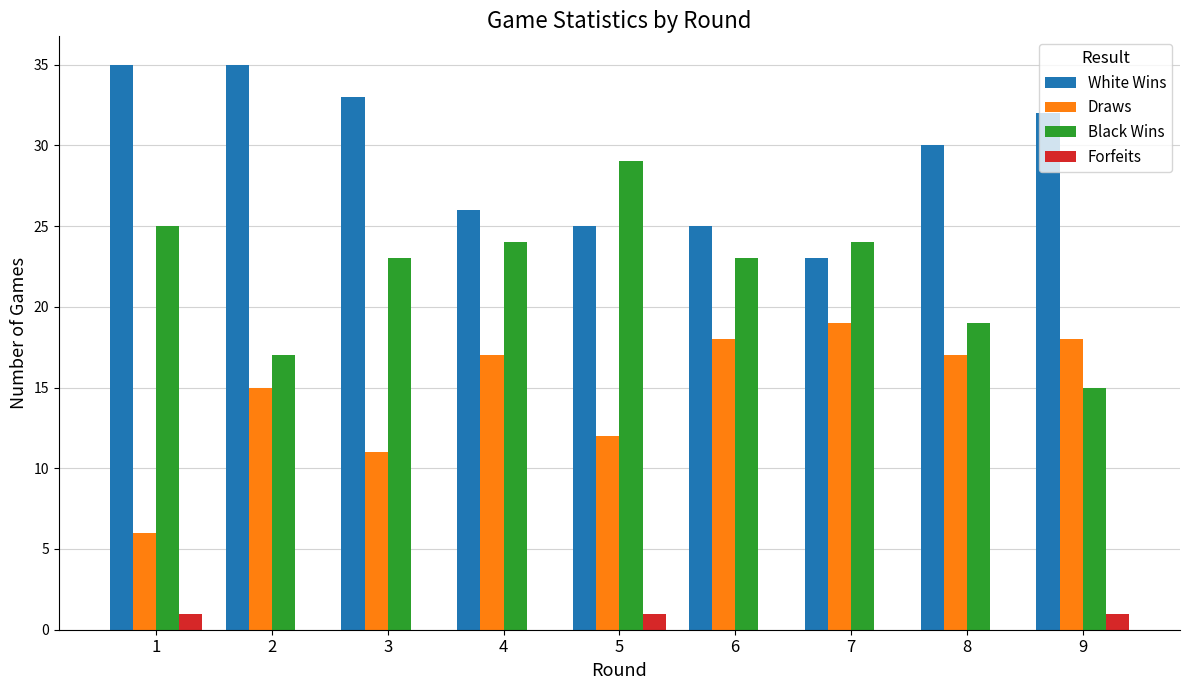

Which series has the largest total across all categories?

White Wins